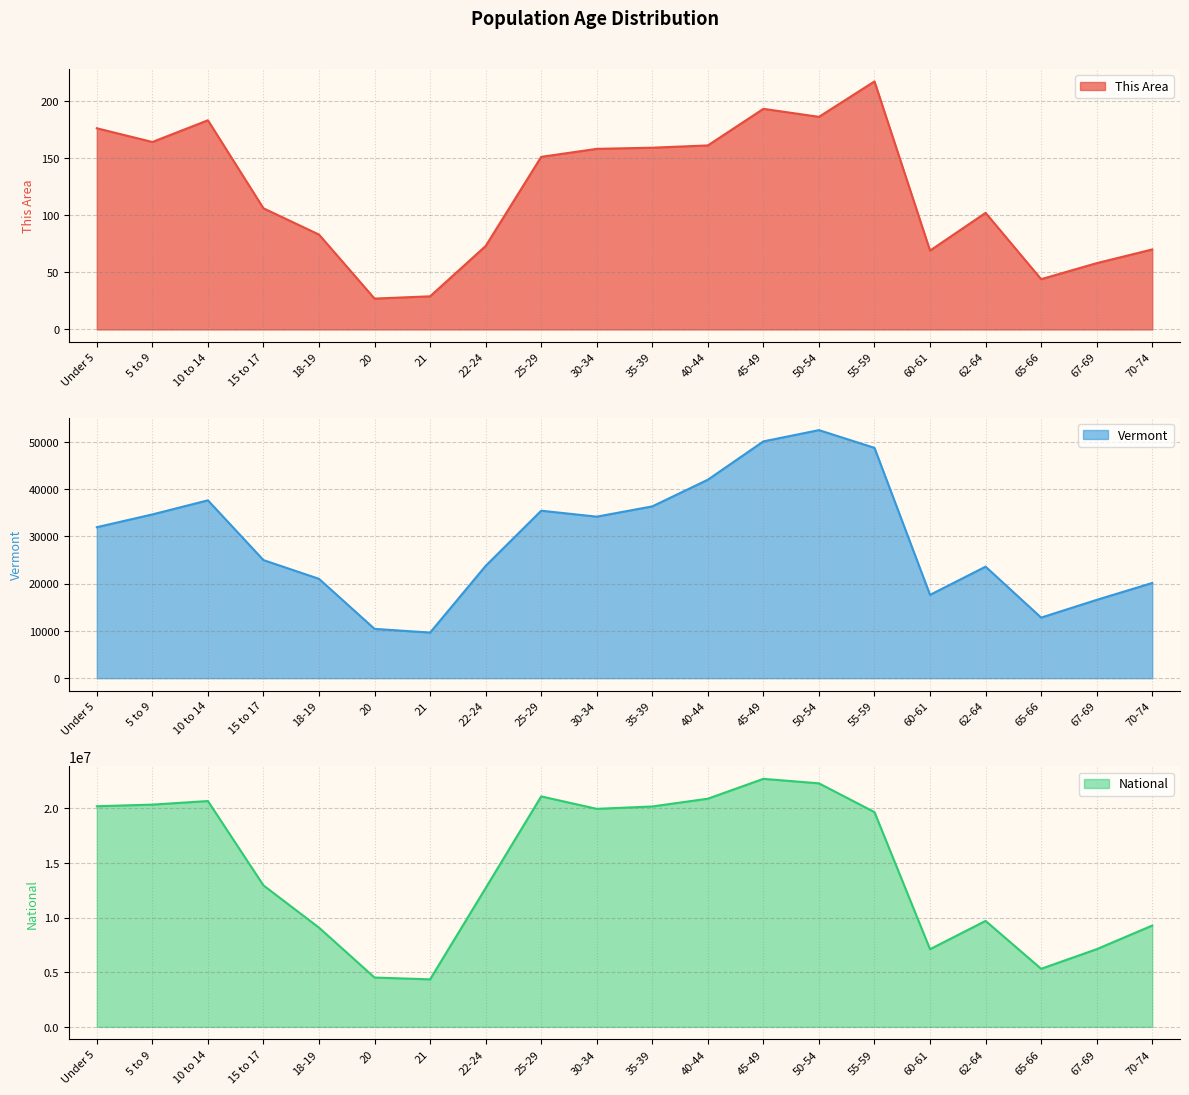

What is the label of the 4th point from the left?

15 to 17